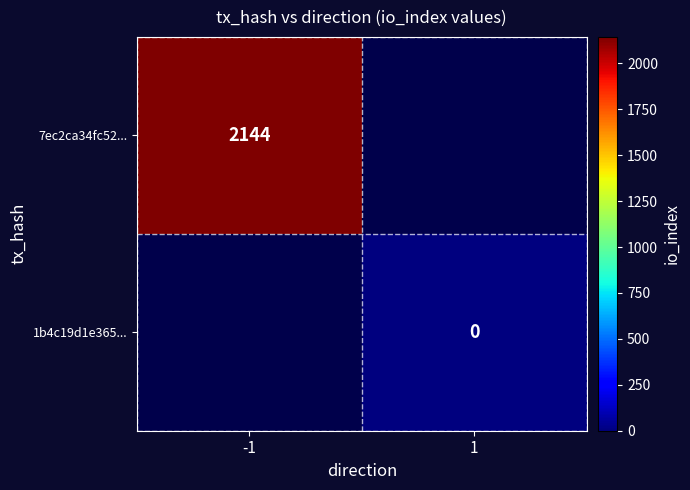

True or false: 7ec2ca34fc52... has a value of 2144 at -1.

True